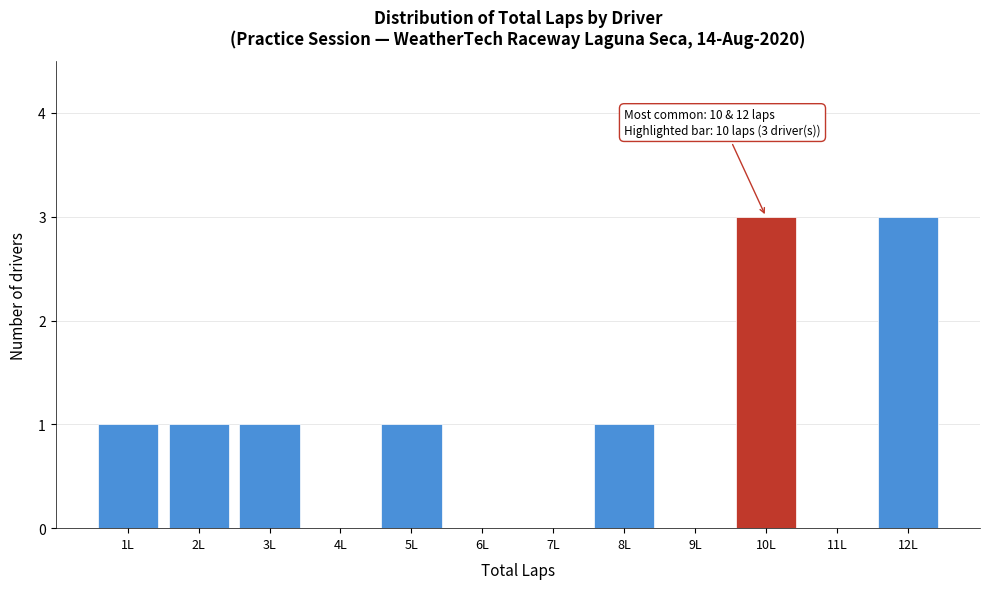

Reading left to right, transcribe all the data shown in this chart.

1L=1	2L=1	3L=1	4L=0	5L=1	6L=0	7L=0	8L=1	9L=0	10L=3	11L=0	12L=3